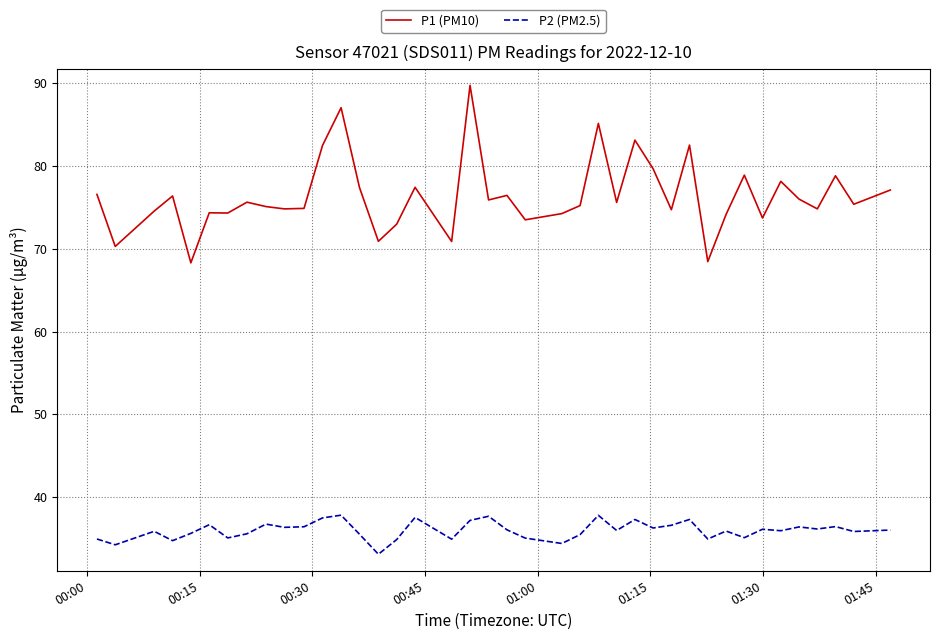

What is the sum of all P2 (PM2.5) values?

1438.7